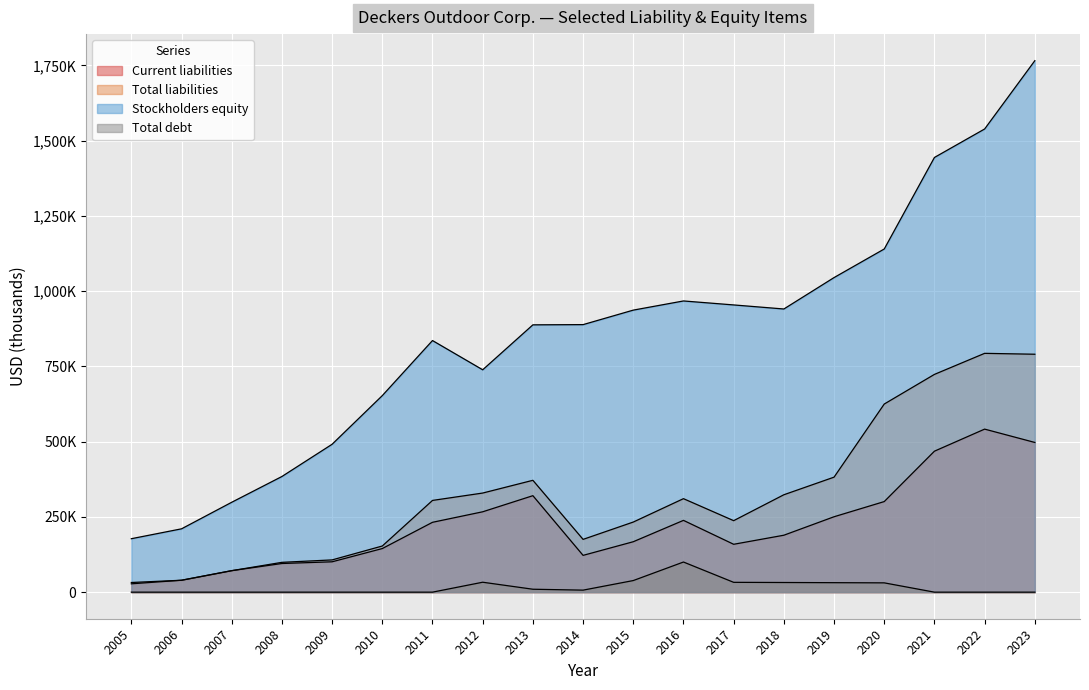

What is the lowest value of the Stockholders equity series?

177555